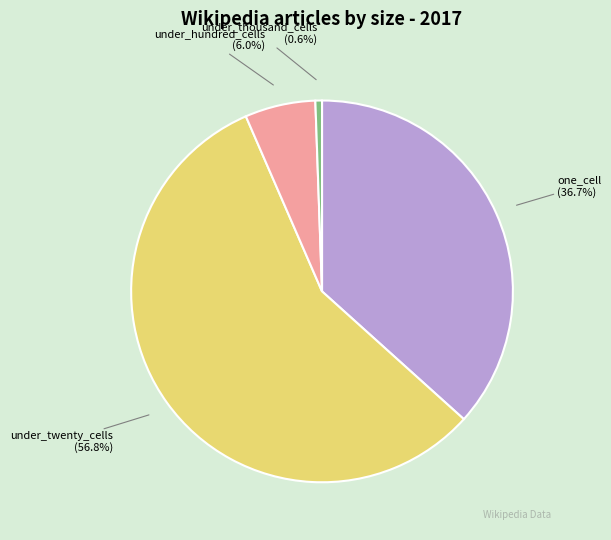

Does any single category account for the majority?

Yes